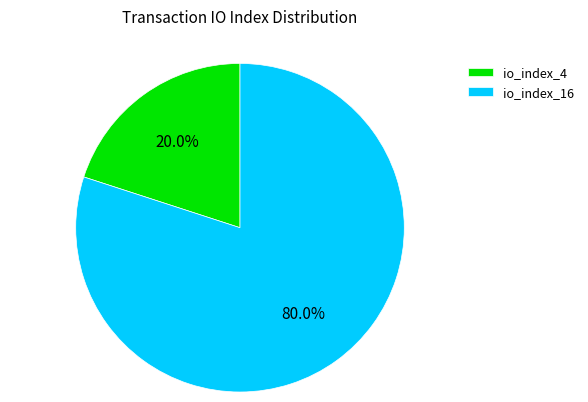

What is the ratio of the value at io_index_16 to the value at io_index_4?

4.0